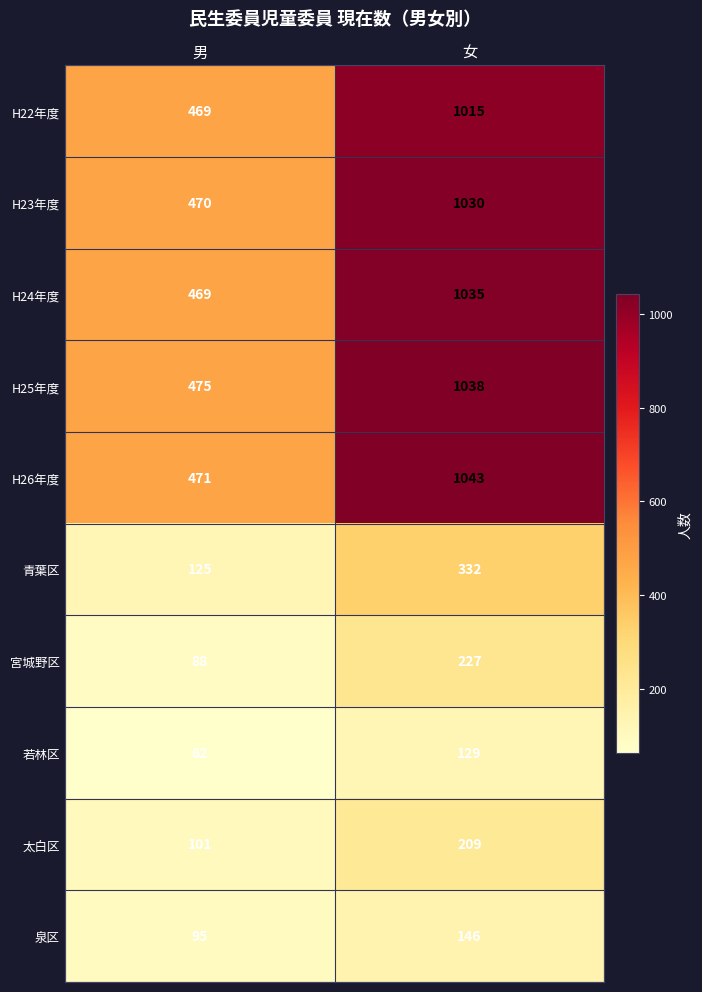

List the series in order of their peak value, highest first.

H26年度, H25年度, H24年度, H23年度, H22年度, 青葉区, 宮城野区, 太白区, 泉区, 若林区